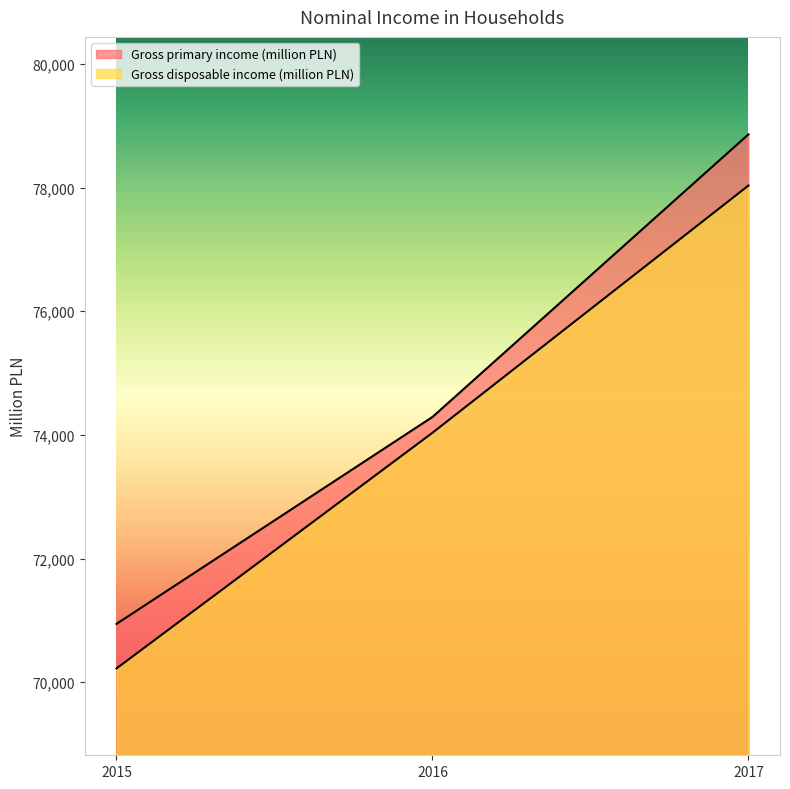

What is the sum of all Gross primary income (million PLN) values?

224094